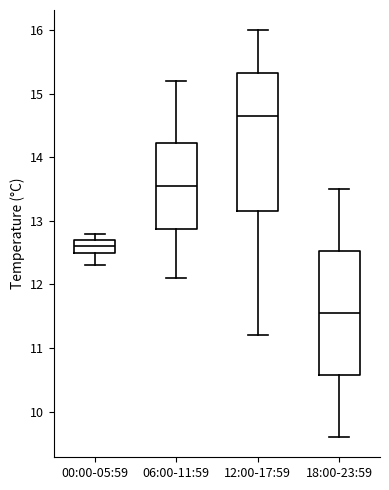

Reading left to right, read every box against the y-axis: the position of its median line, the range the box covers, and the ends of its whiskers. The values are not printed on the chart, so give them approximately, as read against the axis.

00:00-05:59: median 12.6, box 12.5 to 12.7, whiskers 12.3 to 12.8
06:00-11:59: median 13.6, box 12.9 to 14.2, whiskers 12.1 to 15.2
12:00-17:59: median 14.7, box 13.2 to 15.3, whiskers 11.2 to 16.0
18:00-23:59: median 11.6, box 10.6 to 12.5, whiskers 9.6 to 13.5